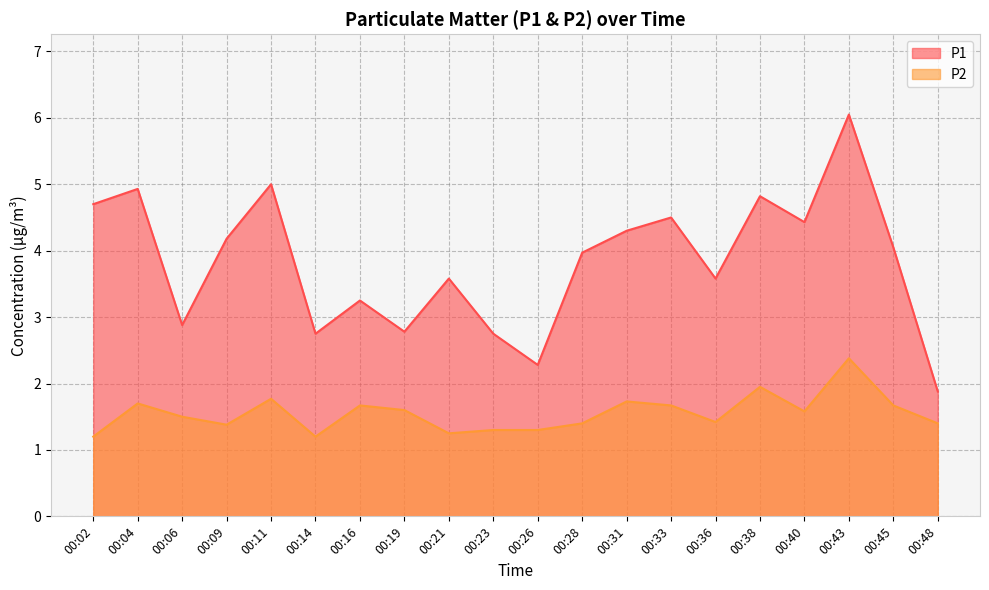

True or false: P2 and P1 cross at least once.

False